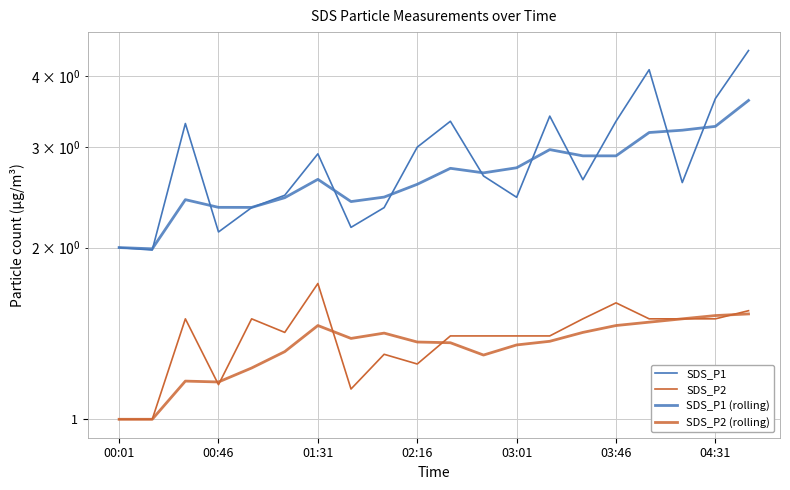

What is the difference between the maximum and minimum values in the SDS_P1 (rolling) series?

1.6